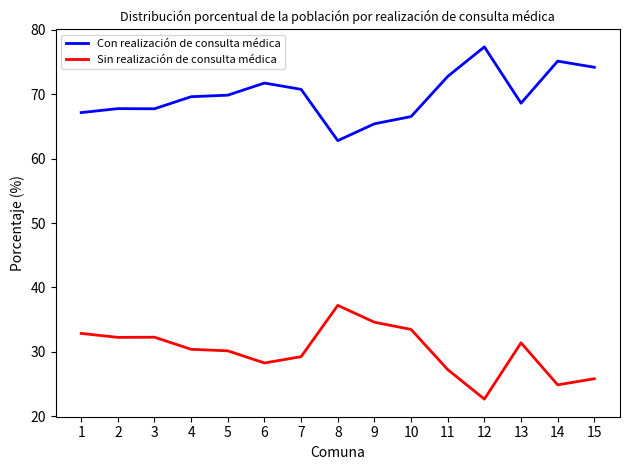

What is the difference between the highest and lowest values at 4?

39.3